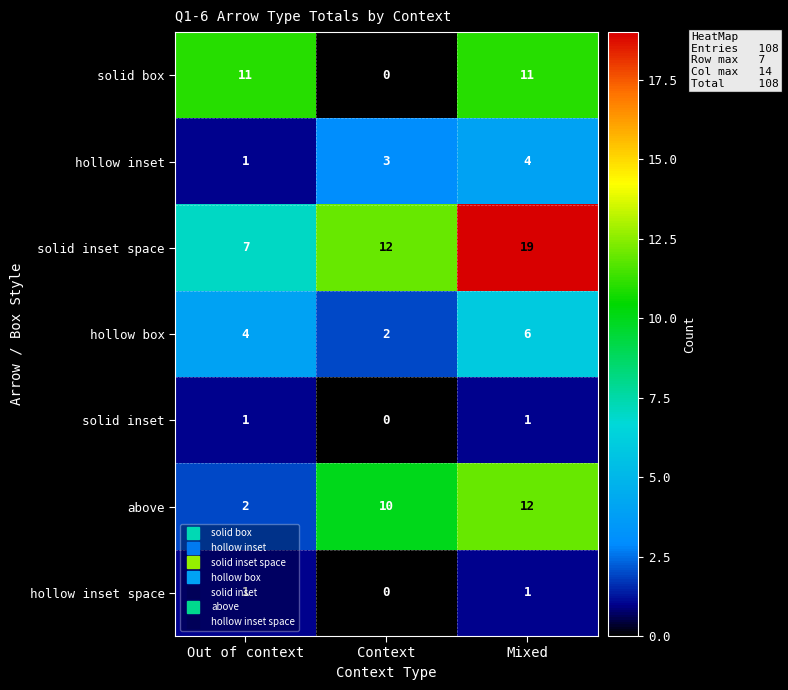

Which series changed the most between Out of context and Context?

solid box